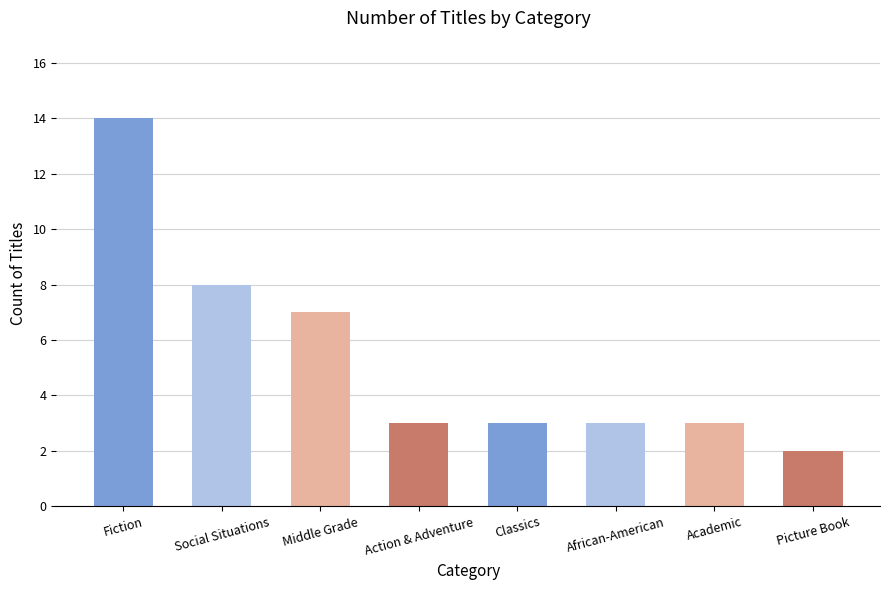

Are the bars horizontal?

No